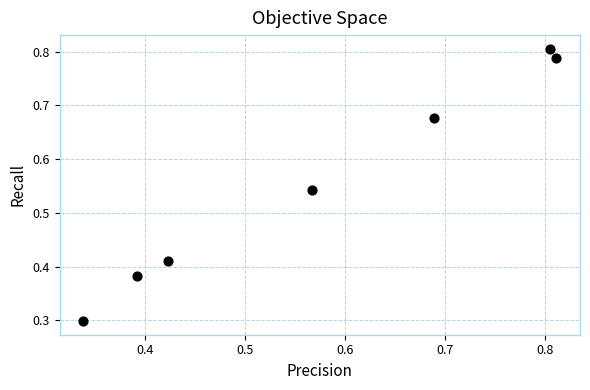

What Y value in the scatter plot is closest to 0?

0.3